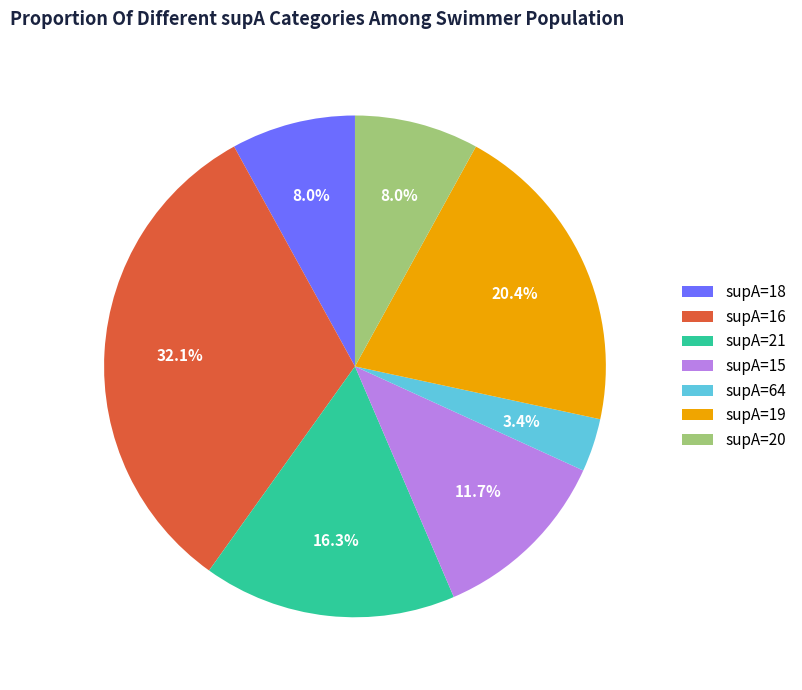

What is the ratio of the value at supA=64 to the value at supA=15?

0.3